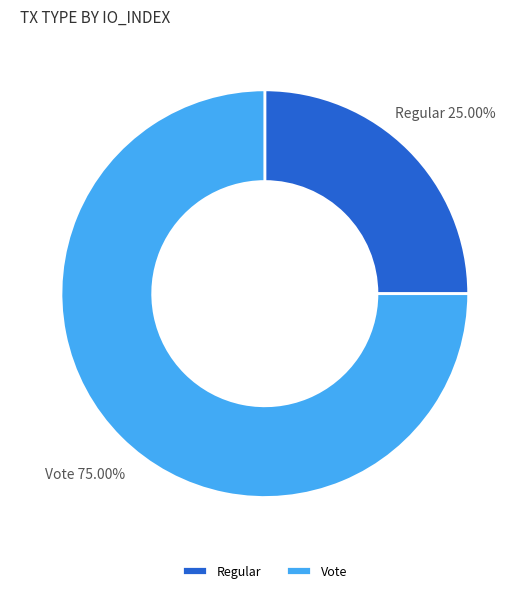

How many segments does this pie chart have?

2